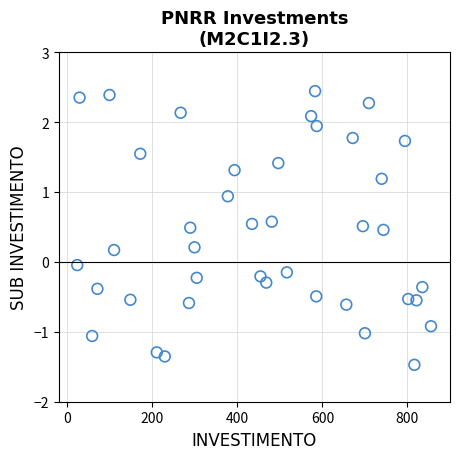

What is the range of X values (max minus min)?

831.9